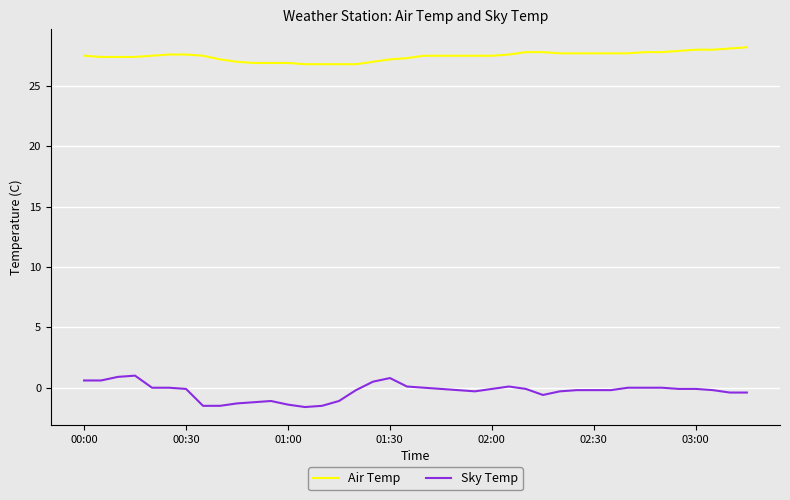

Rank the series by their maximum value, from highest to lowest.

Air Temp, Sky Temp